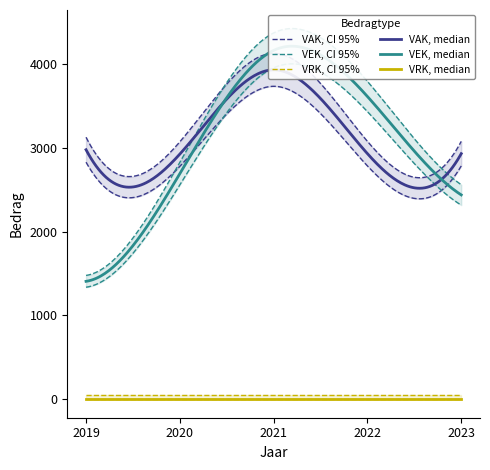

Where is VRK nearest to the value 0?

2019